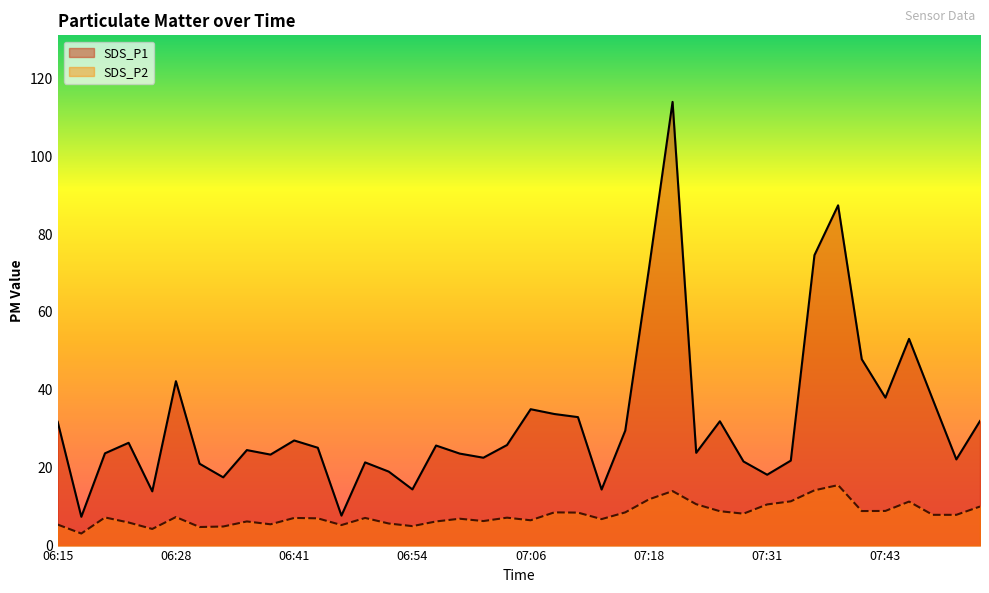

Where is SDS_P1 nearest to the value 60?

07:46